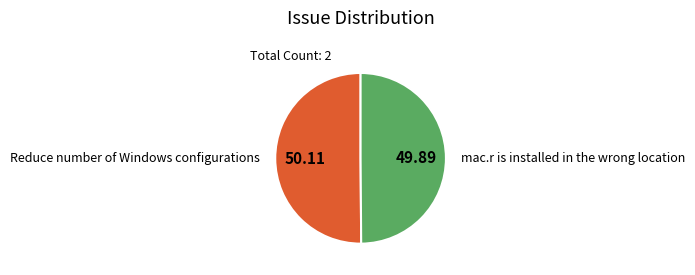

Approximately how many times larger is the value at mac.r is installed in the wrong location compared to Reduce number of Windows configurations?

1.0